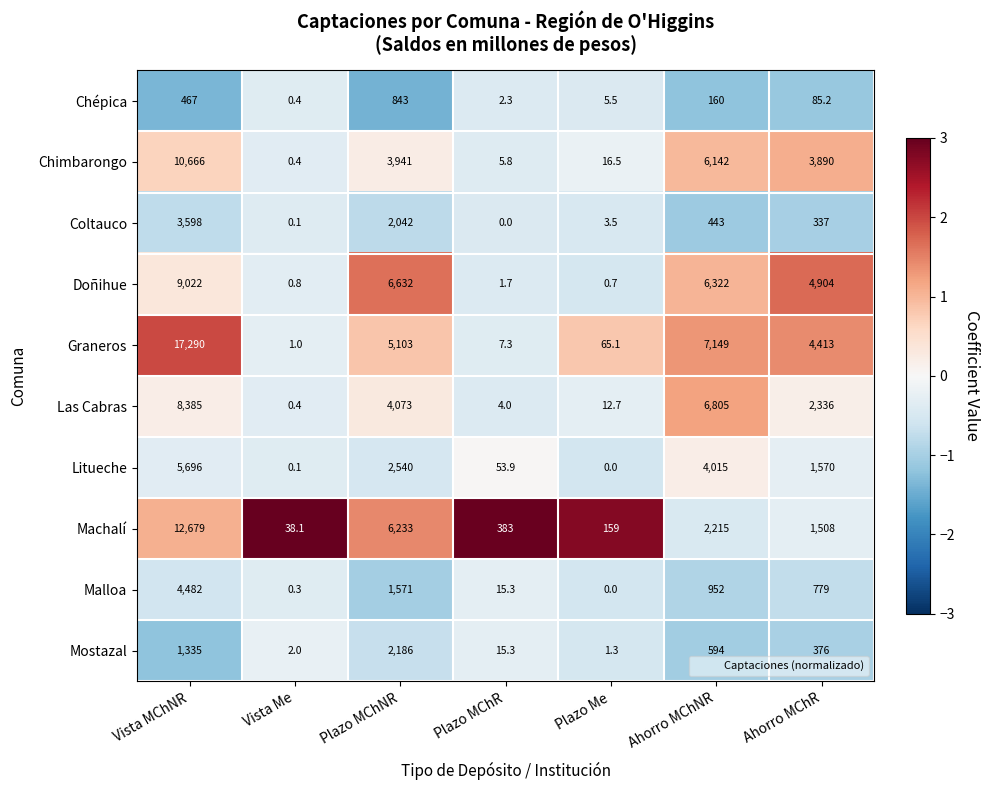

List the labels in order of Chépica value, smallest first.

Vista Me, Plazo MChR, Plazo Me, Ahorro MChR, Ahorro MChNR, Vista MChNR, Plazo MChNR